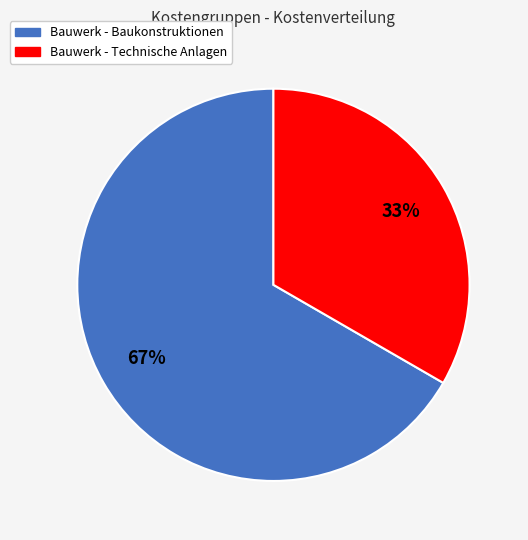

How many slices are in this pie chart?

2